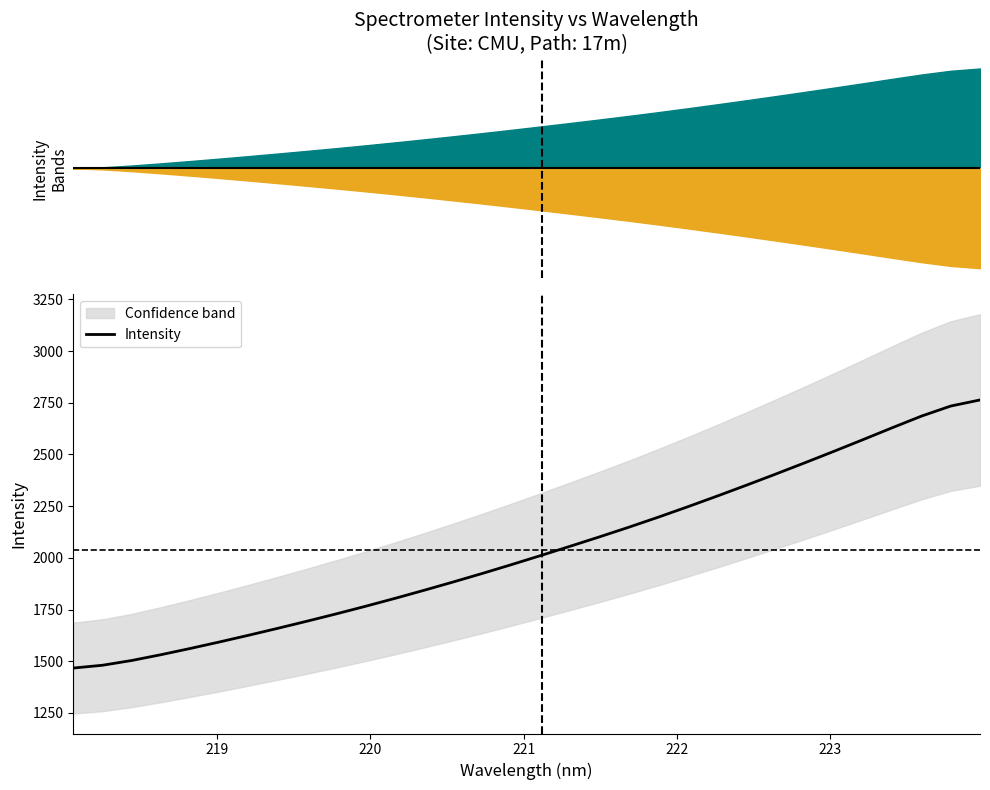

True or false: there are more than 0 points higher than both neighbors.

False